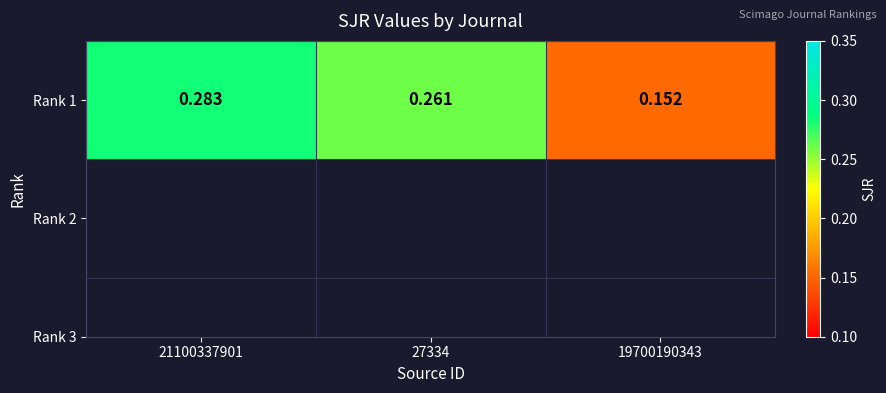

What is the greatest value displayed?

0.3